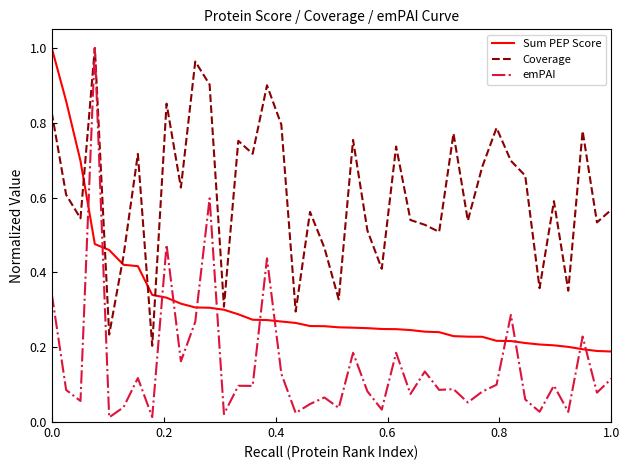

Which series has the widest spread of values?

emPAI